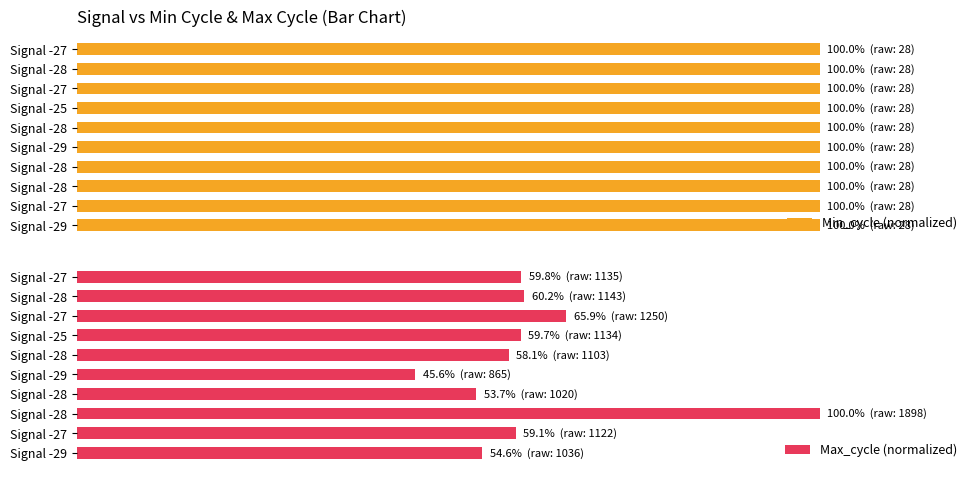

How many series are shown in this chart?

2